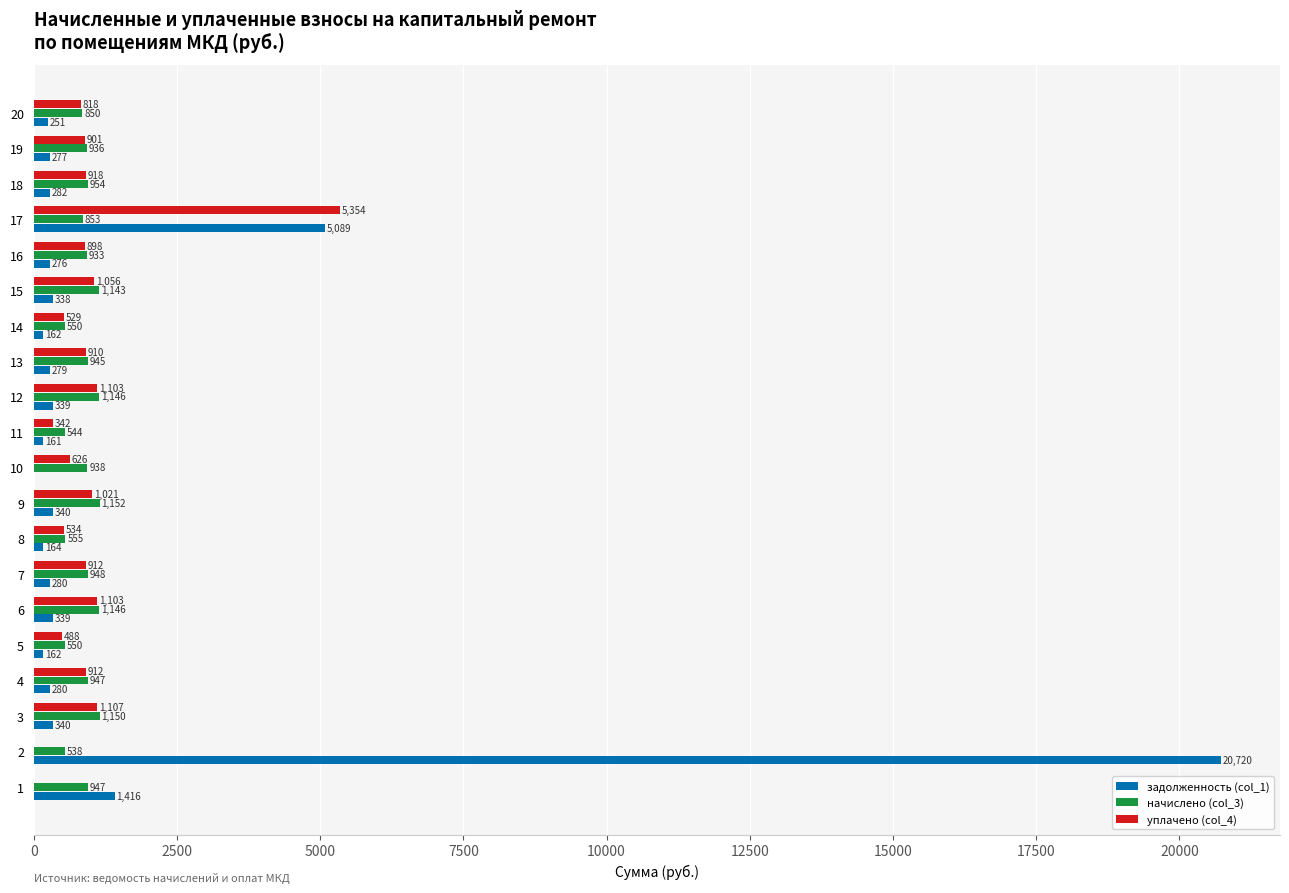

Which series changed the most between 9 and 15?

уплачено (col_4)